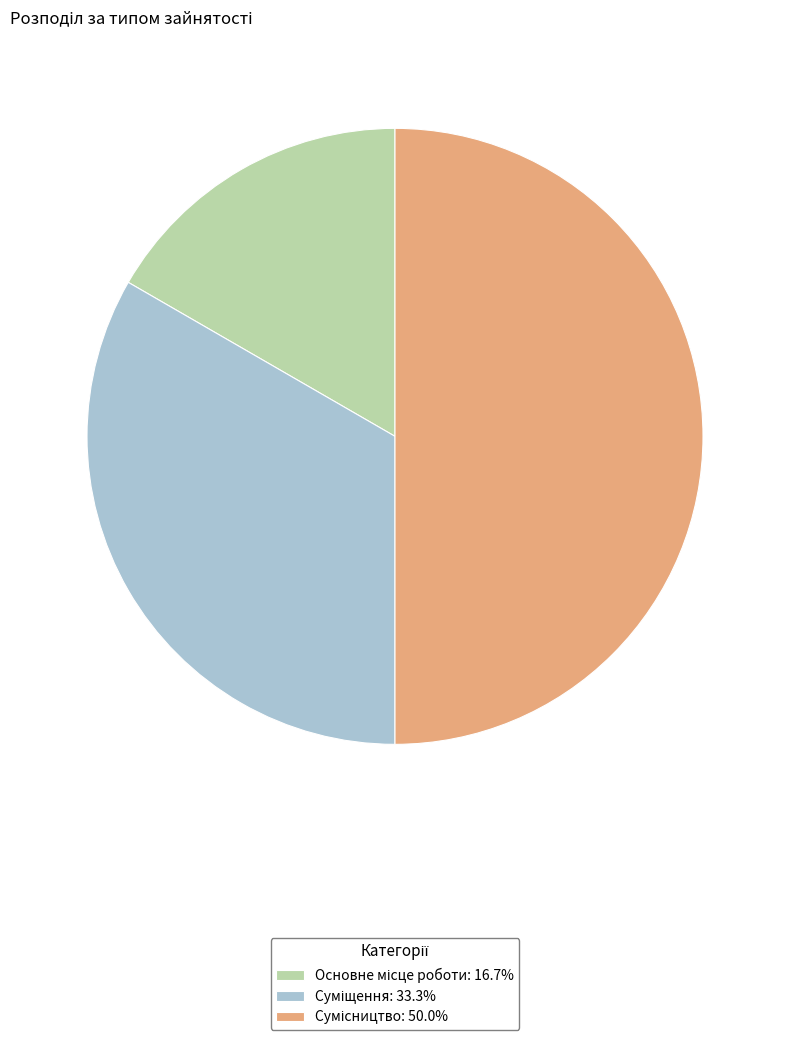

What is the total percentage of Суміщення and Сумісництво?

83.3%